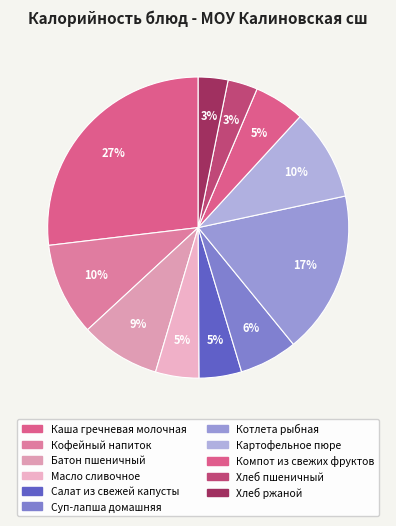

The Хлеб пшеничный slice represents 3% of the pie. True or false?

True